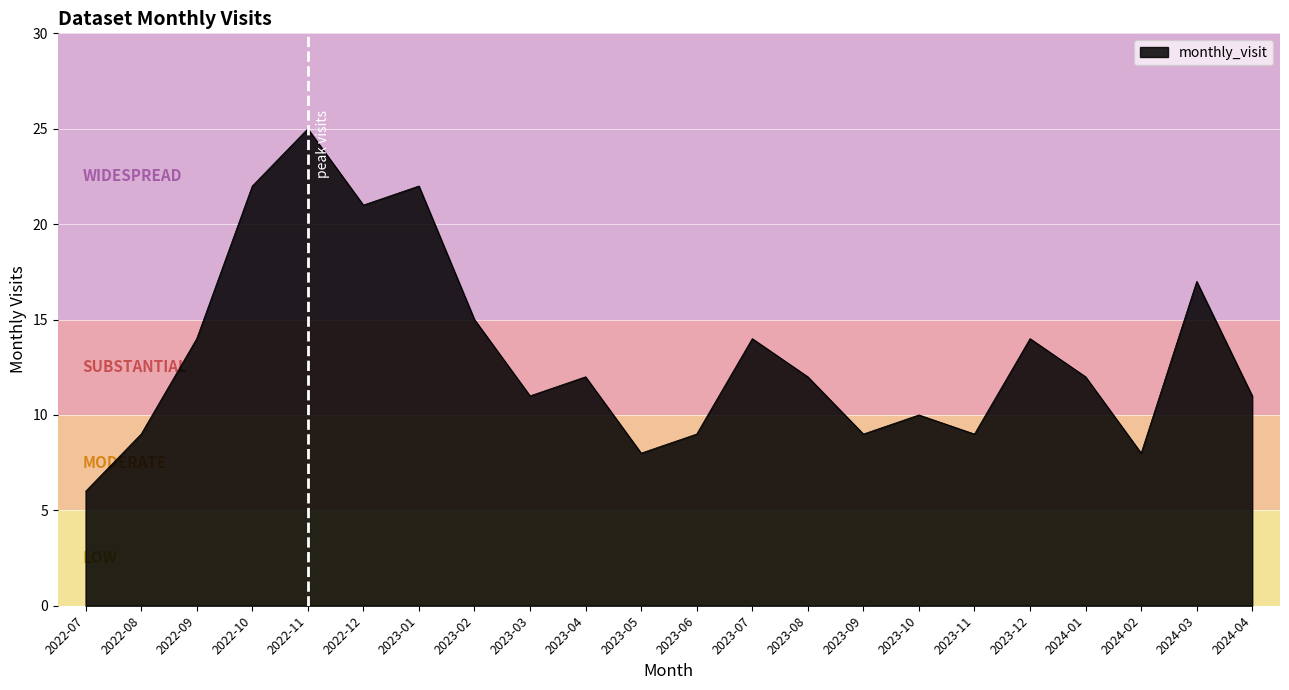

What is the sum of the values at 2023-03 and 2022-10?

33